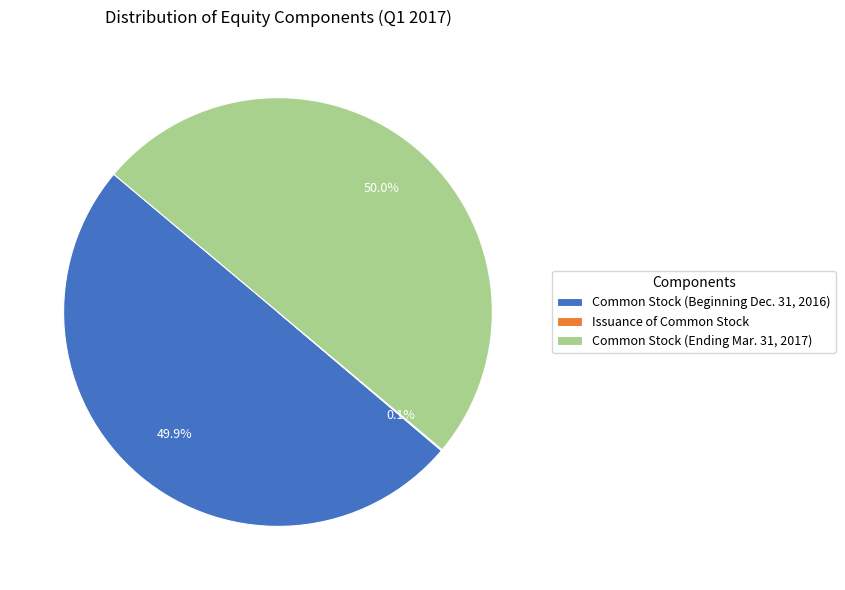

Do Common Stock (Ending Mar. 31, 2017) and Common Stock (Beginning Dec. 31, 2016) together represent more than half of the pie?

Yes